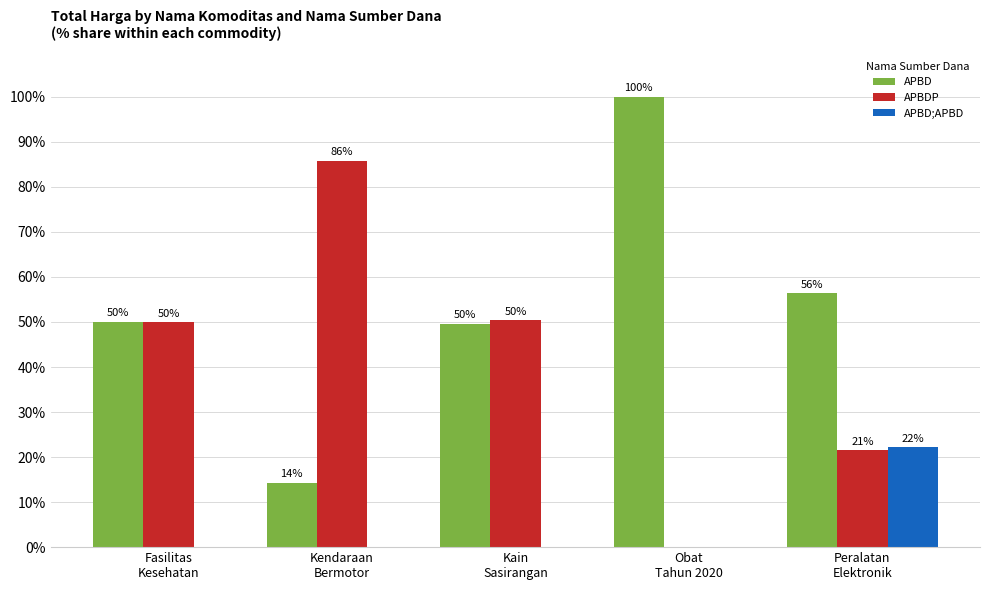

Are the bars grouped side by side (vs. stacked)?

Yes